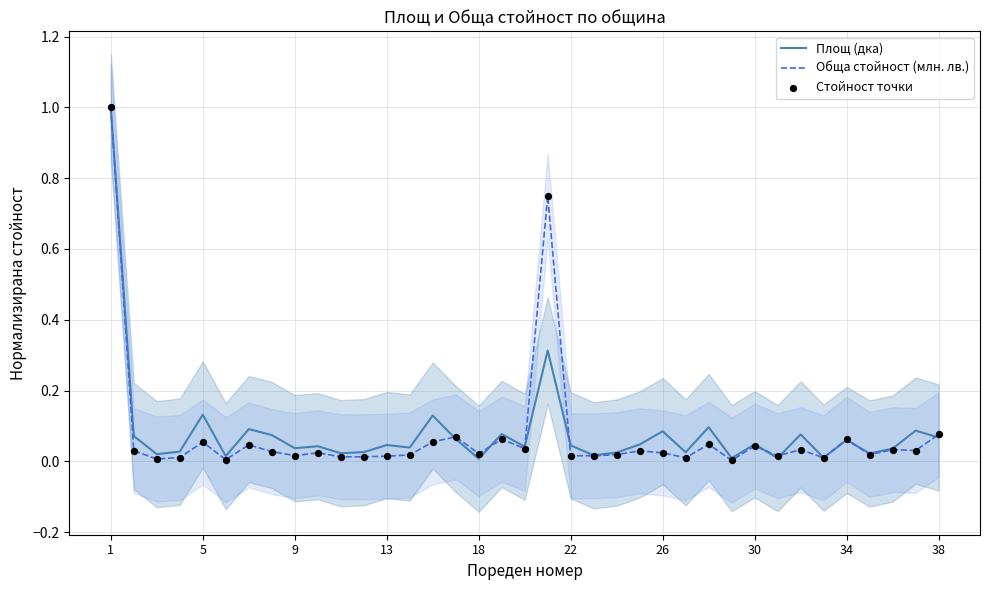

Which series contains the lowest Y value?

Обща стойност (млн. лв.)